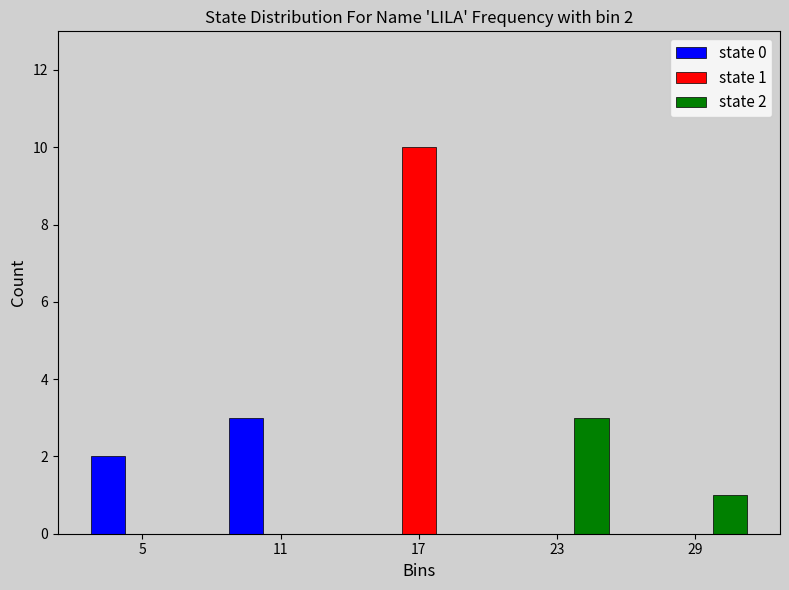

Is it true that state 0 equals -2 at 23?

False